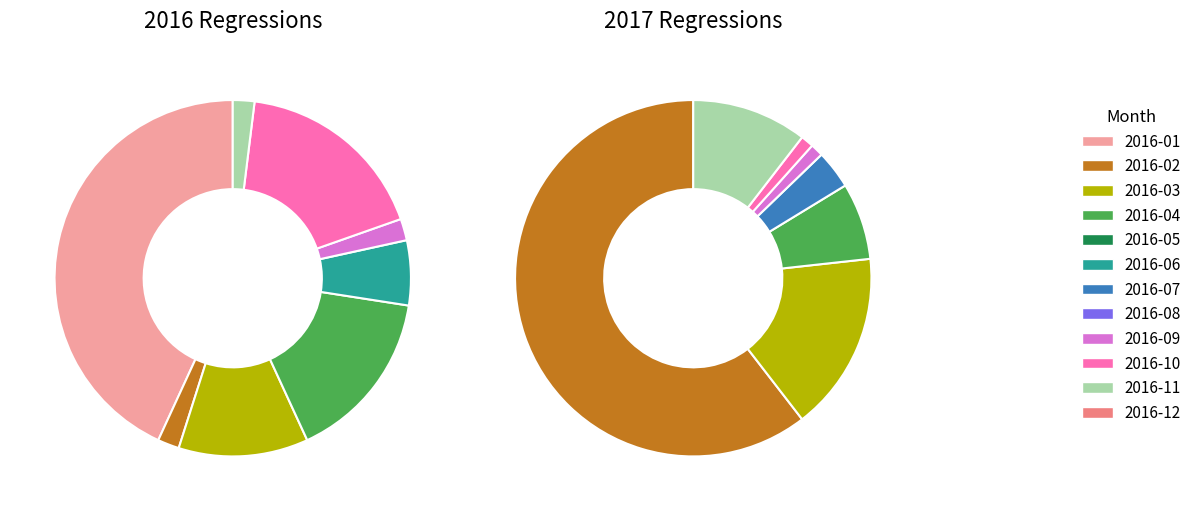

Which category has the smallest portion of the pie?

2016-05